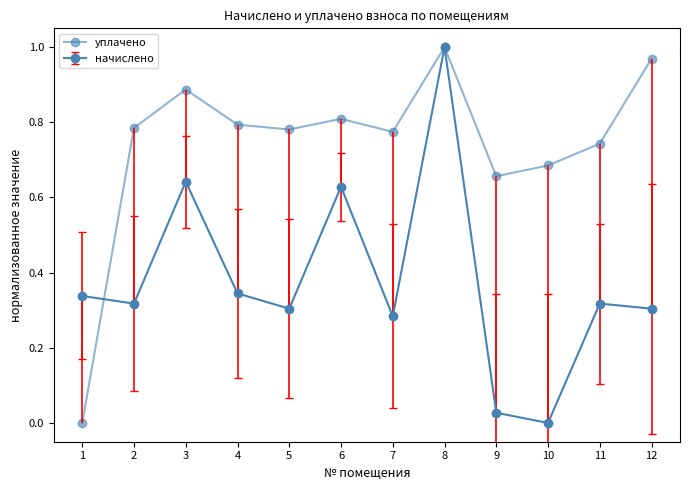

What is the difference between the maximum and minimum values?

1.0